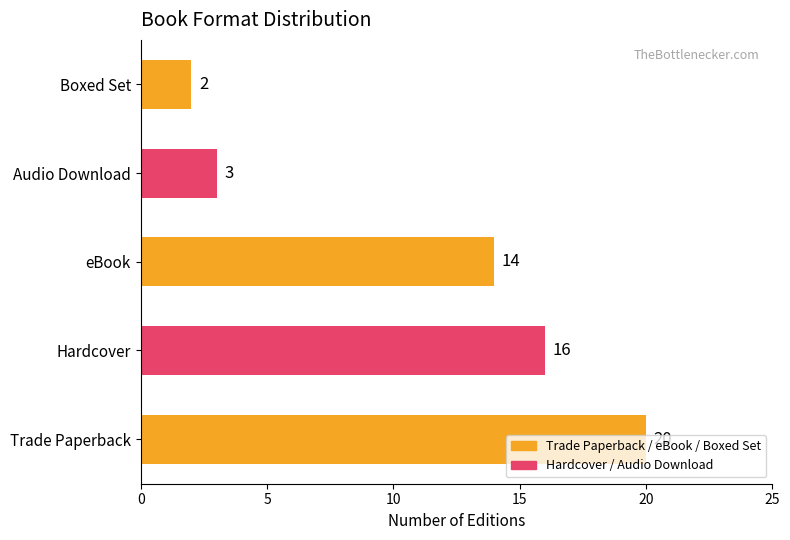

Where is the data nearest to the value 11?

eBook